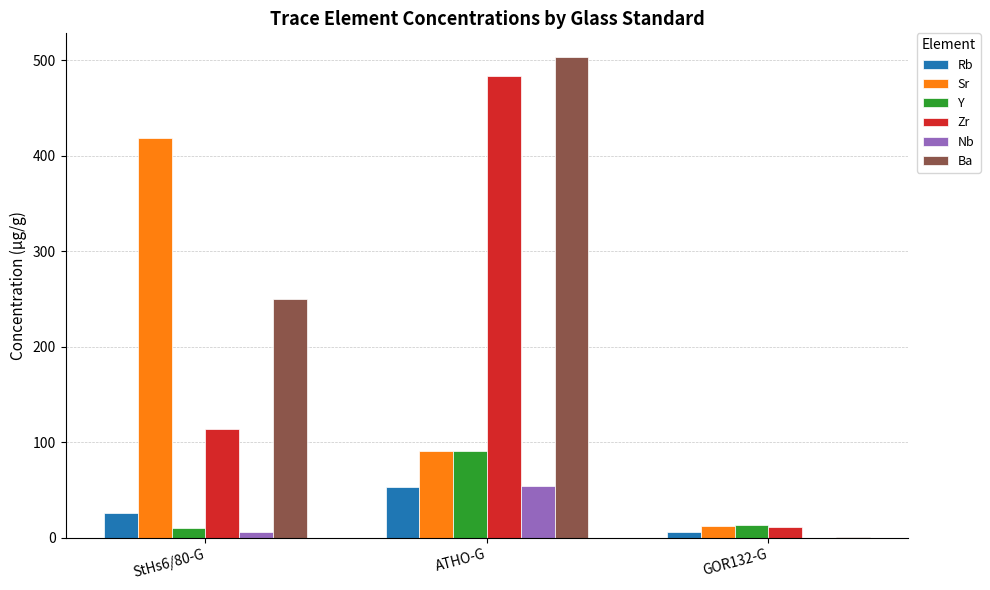

What is the approximate value of Sr at GOR132-G?

12.6